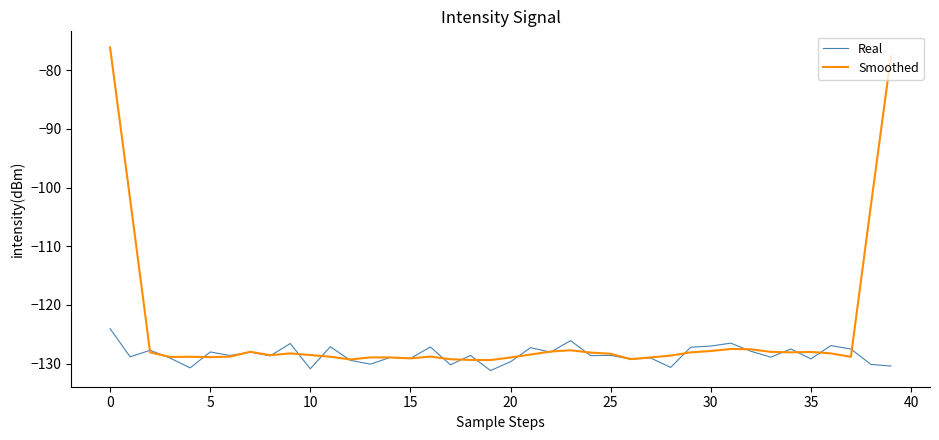

After their last crossing, which series has the higher values: Real or Smoothed?

Smoothed